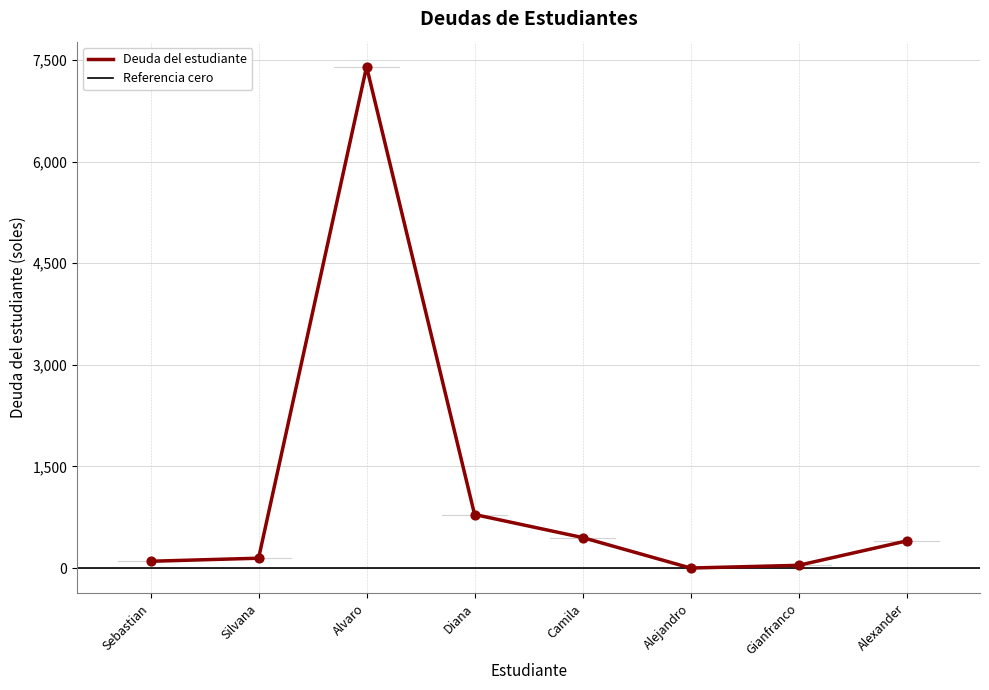

Which has a higher value, Gianfranco or Diana?

Diana